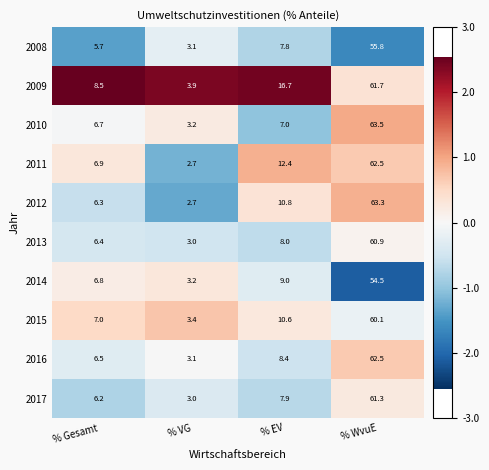

What is the average value of the 2009 series?

22.7